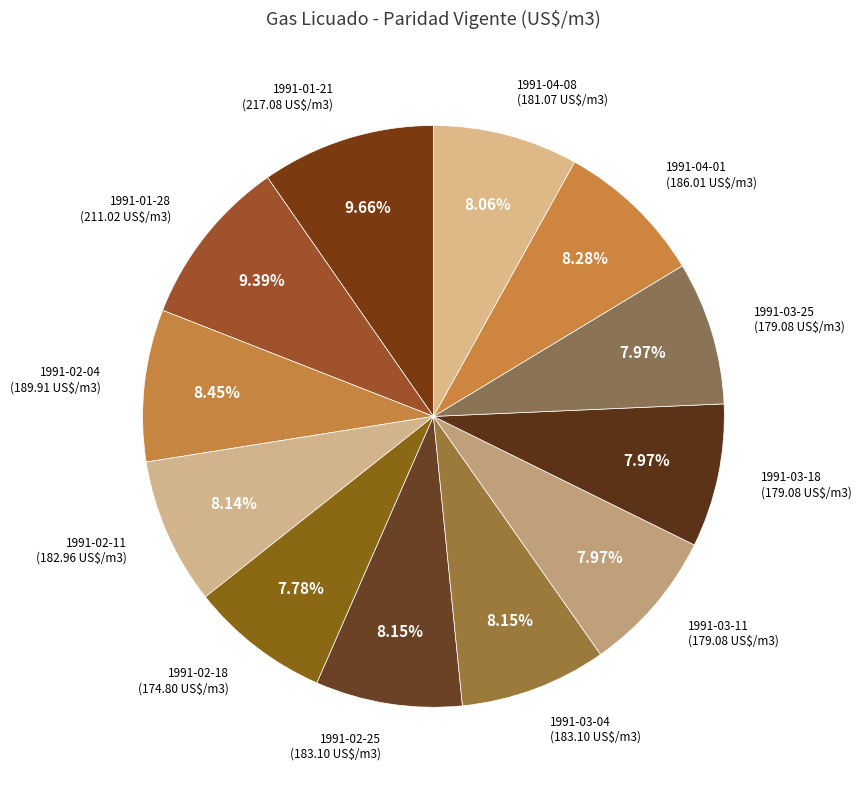

To the nearest percent, what is the average slice percentage?

8%